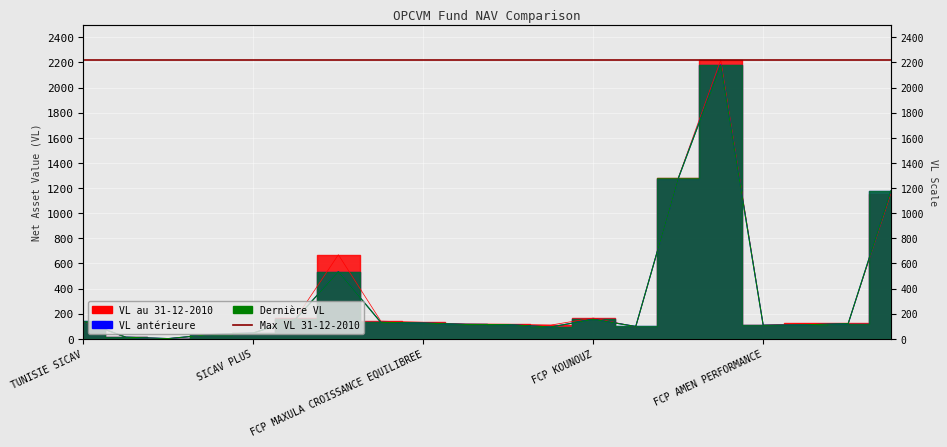

Between SICAV PLUS and FCP AXIS ACTIONS DYNAMIQUE, which series saw the biggest shift?

VL au 31-12-2010